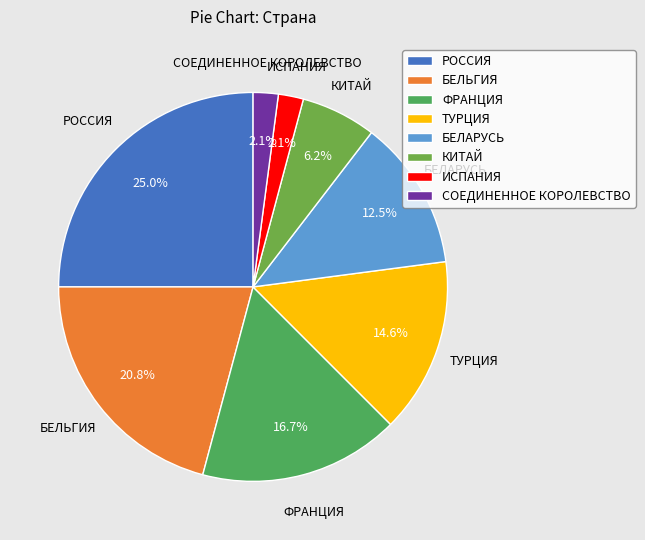

What percentage is the ТУРЦИЯ slice, to the nearest percent?

15%